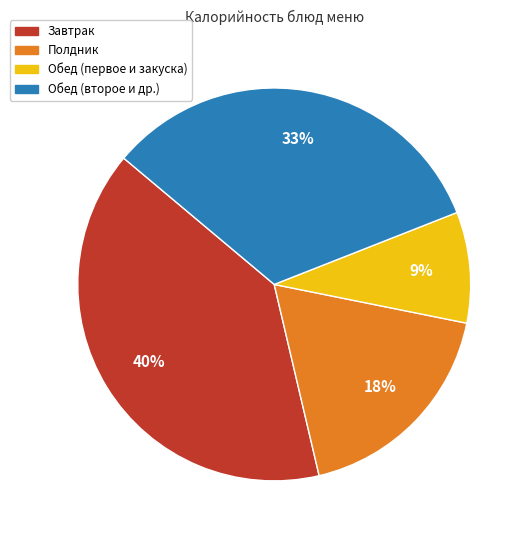

Is there a majority slice in this chart?

No